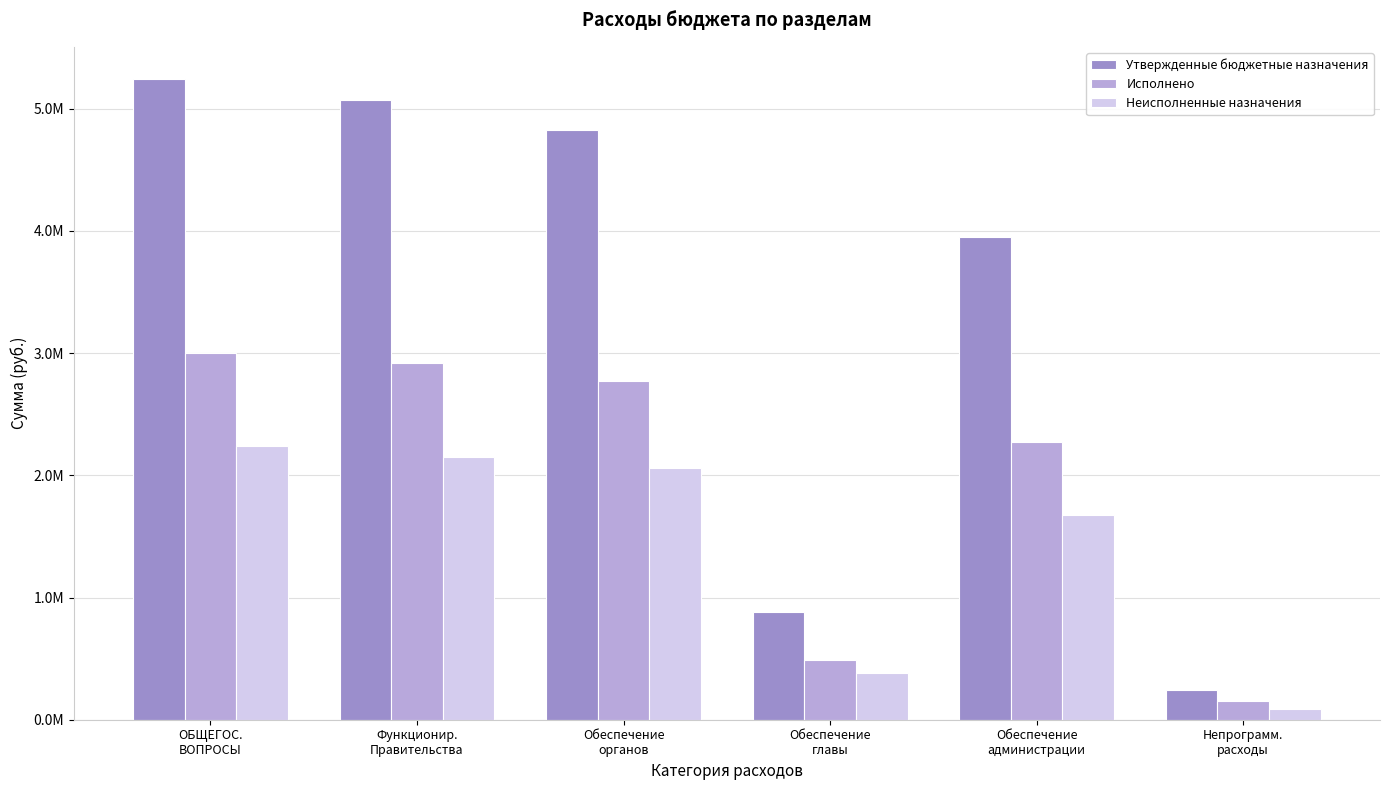

What are all the series names shown in the legend?

Утвержденные бюджетные назначения, Исполнено, Неисполненные назначения